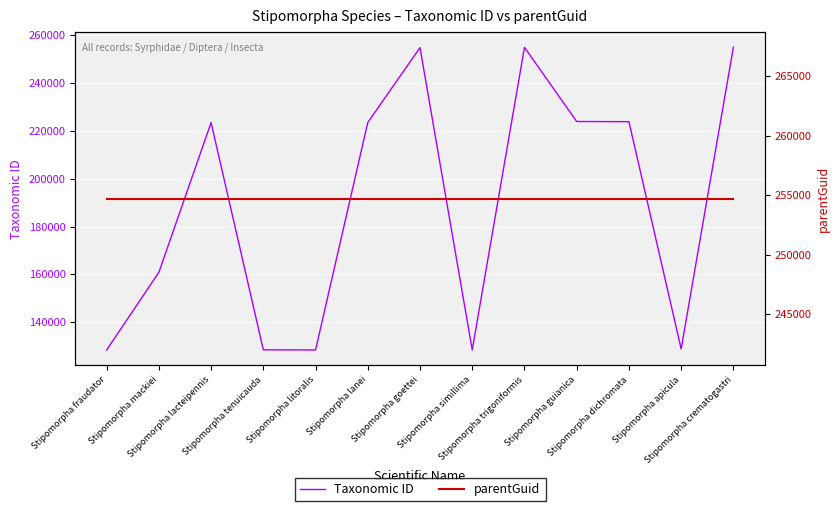

True or false: parentGuid has a value of 174034 at Stipomorpha litoralis.

False